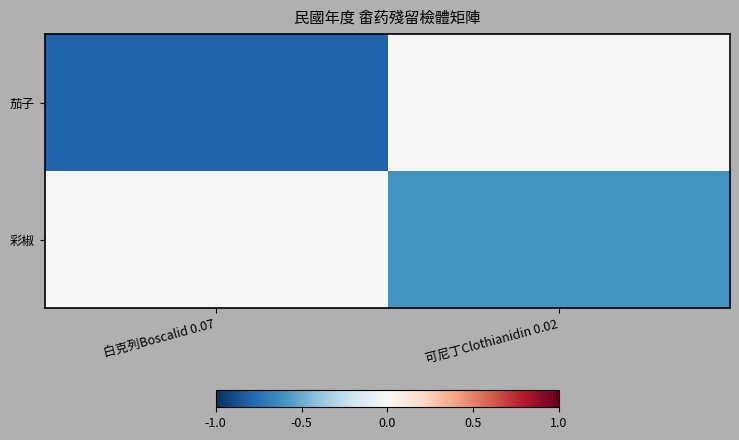

At 可尼丁Clothianidin 0.02, list the series in order from smallest to largest.

彩椒, 茄子